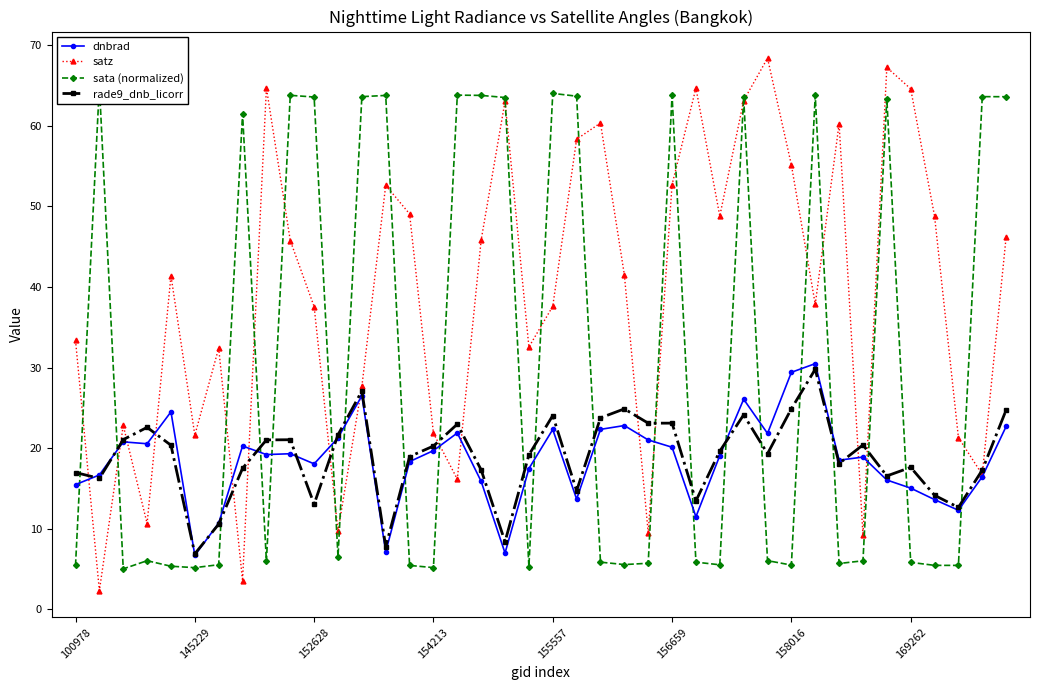

What is the total value across all series at 27?

93.0